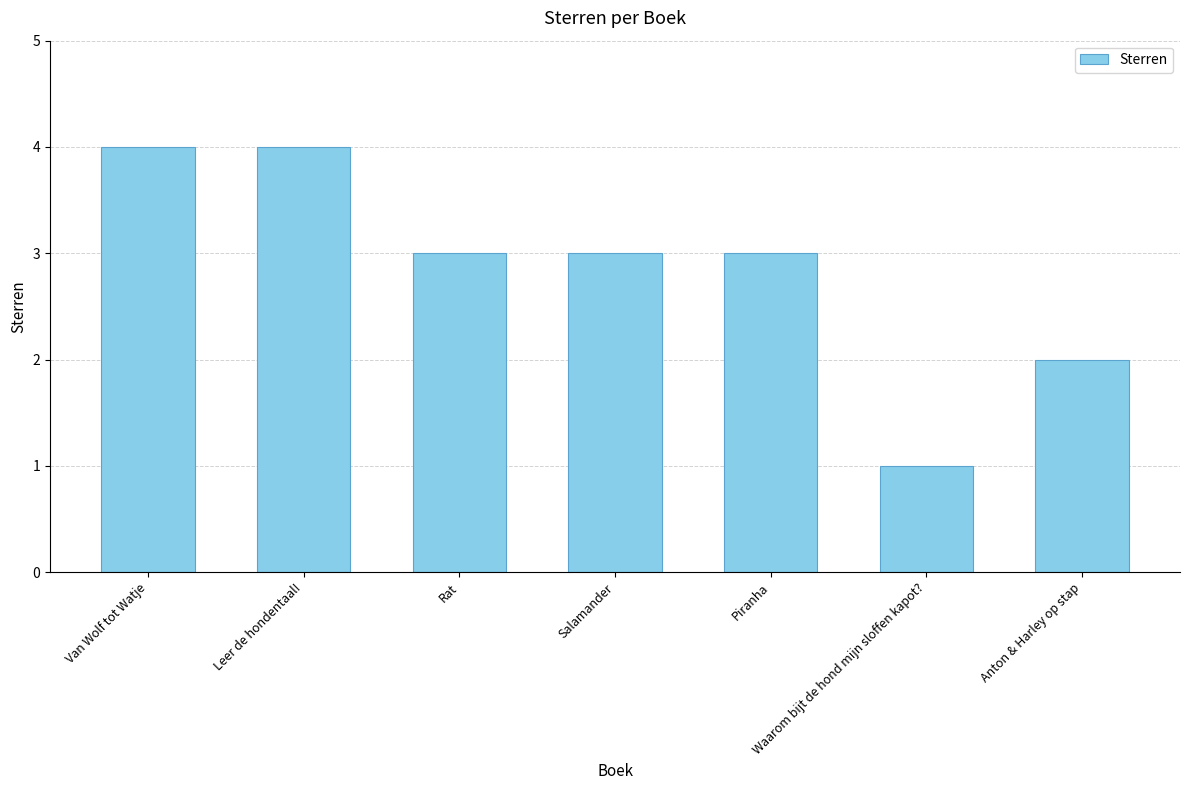

What is the value of the 3rd bar from the left?

3